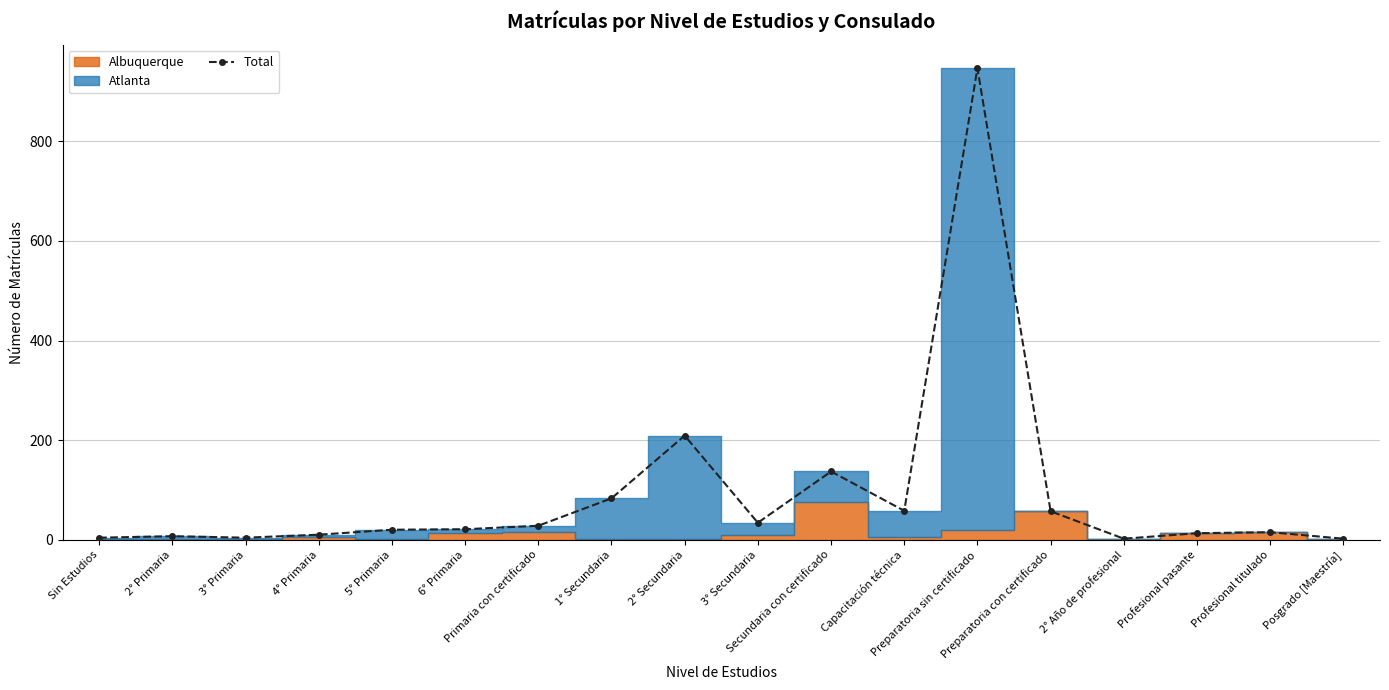

Rank the categories by value from highest to lowest.

Preparatoria sin certificado, 2° Secundaria, Secundaria con certificado, 1° Secundaria, Capacitación técnica, Preparatoria con certificado, 3° Secundaria, Primaria con certificado, 6° Primaria, 5° Primaria, Profesional titulado, Profesional pasante, 4° Primaria, 2° Primaria, Sin Estudios, 3° Primaria, 2° Año de profesional, Posgrado [Maestría]